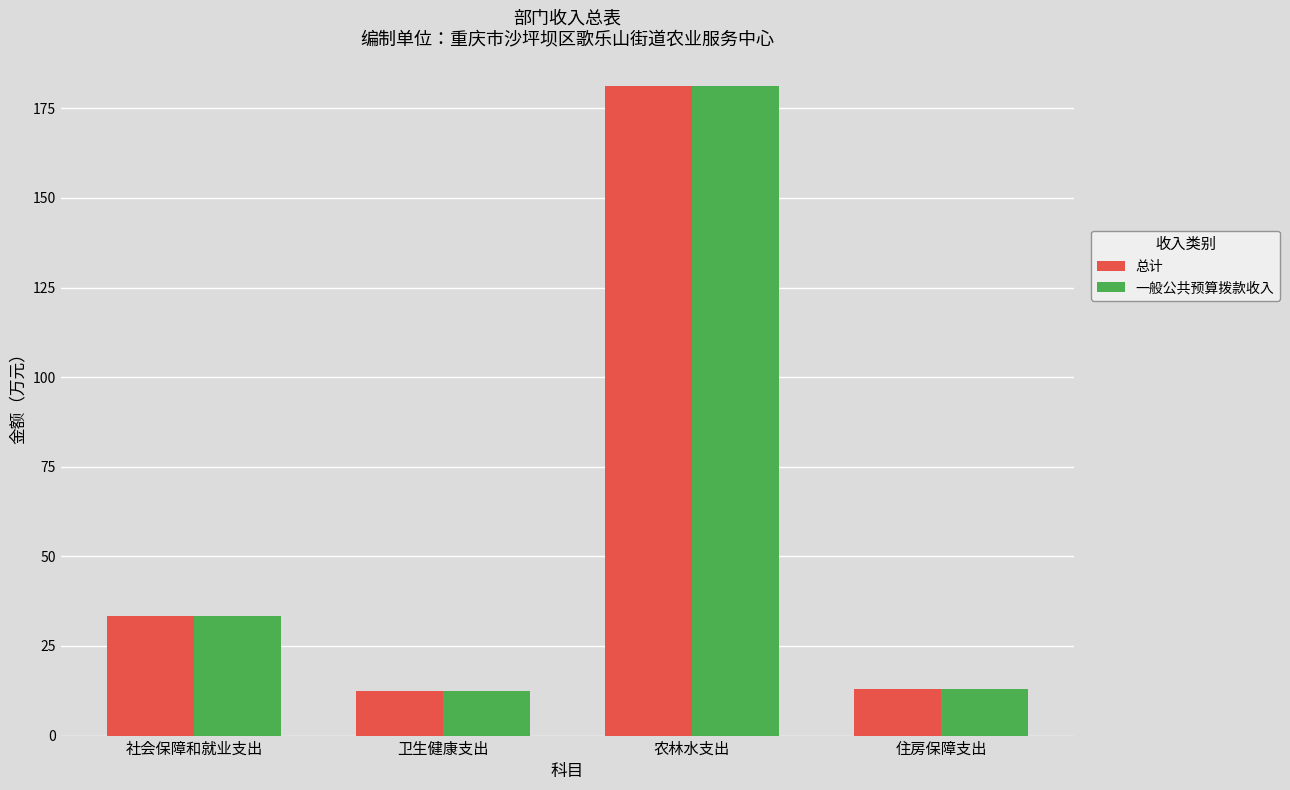

Is the value of 总计 at 卫生健康支出 greater than the value of 一般公共预算拨款收入 at 农林水支出?

No